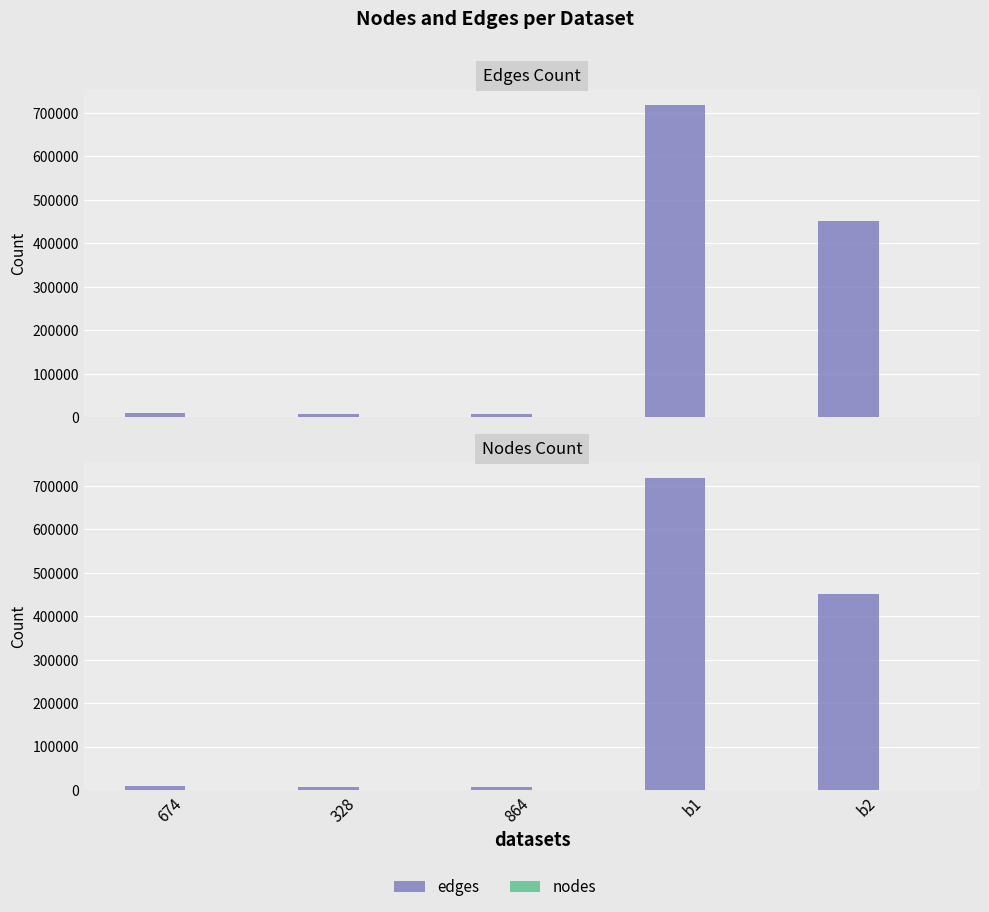

What is the label of the 5th bar from the left?

b2